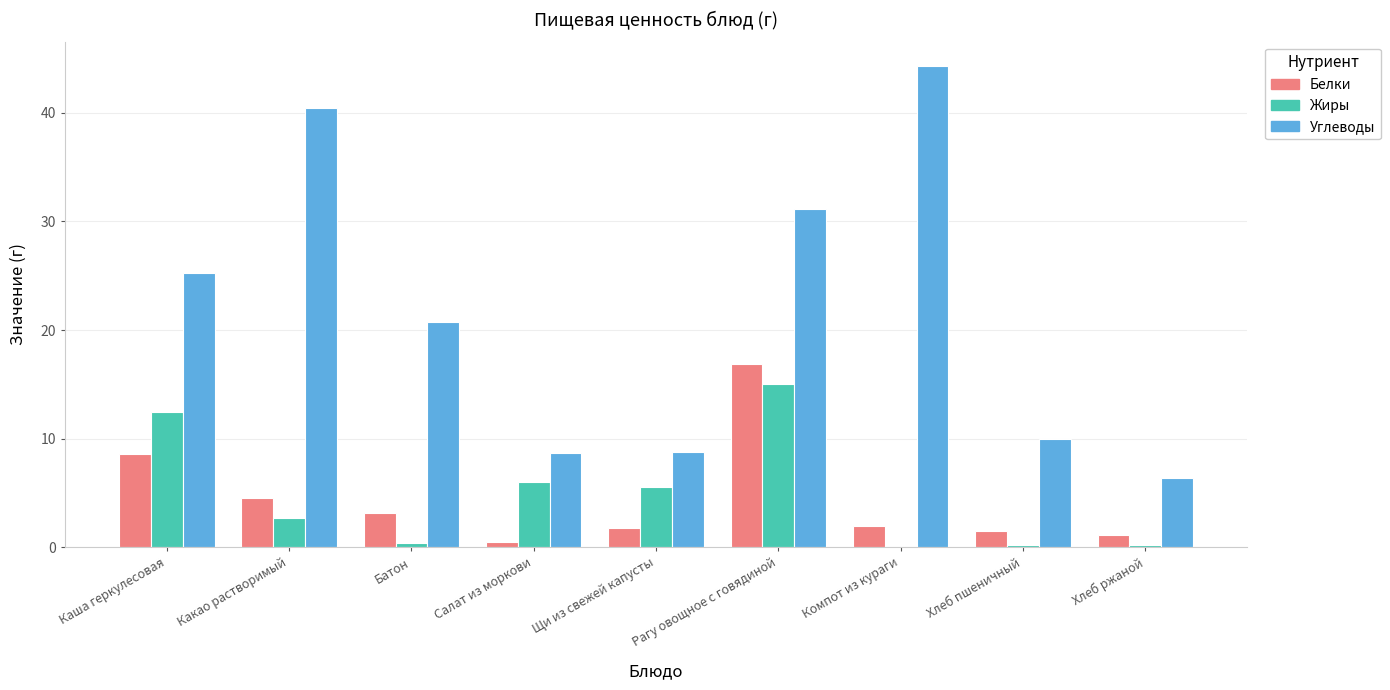

Is it true that Углеводы equals 9.9 at Батон?

False